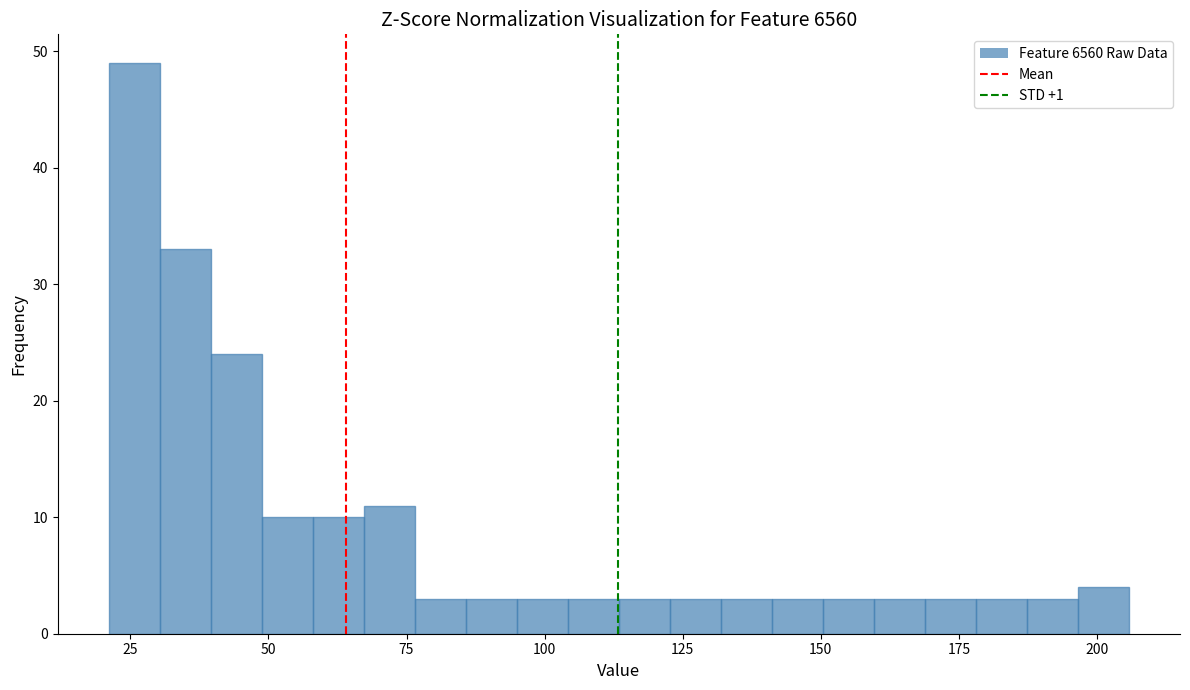

Read against the x-axis, roughly where is the centre of the tallest bar?

25